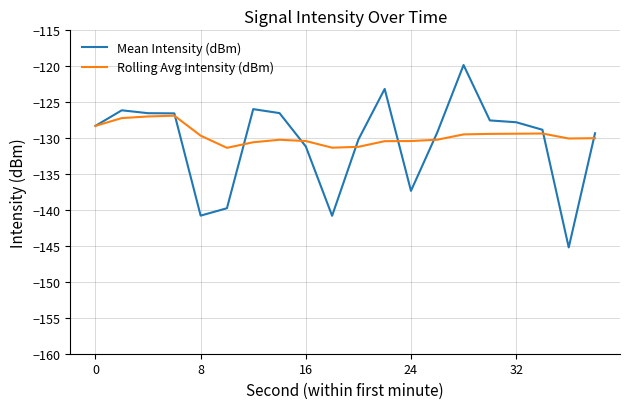

Which series has the widest spread of values?

Mean Intensity (dBm)